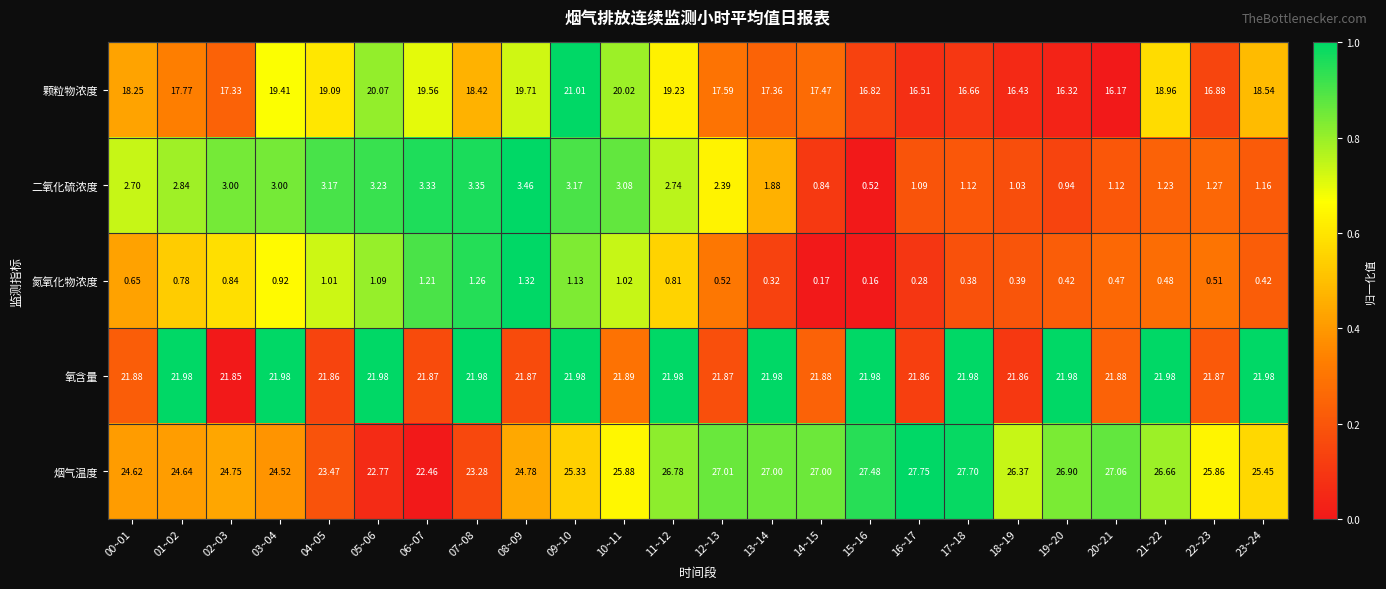

Which category has the lowest value across all series?

15~16